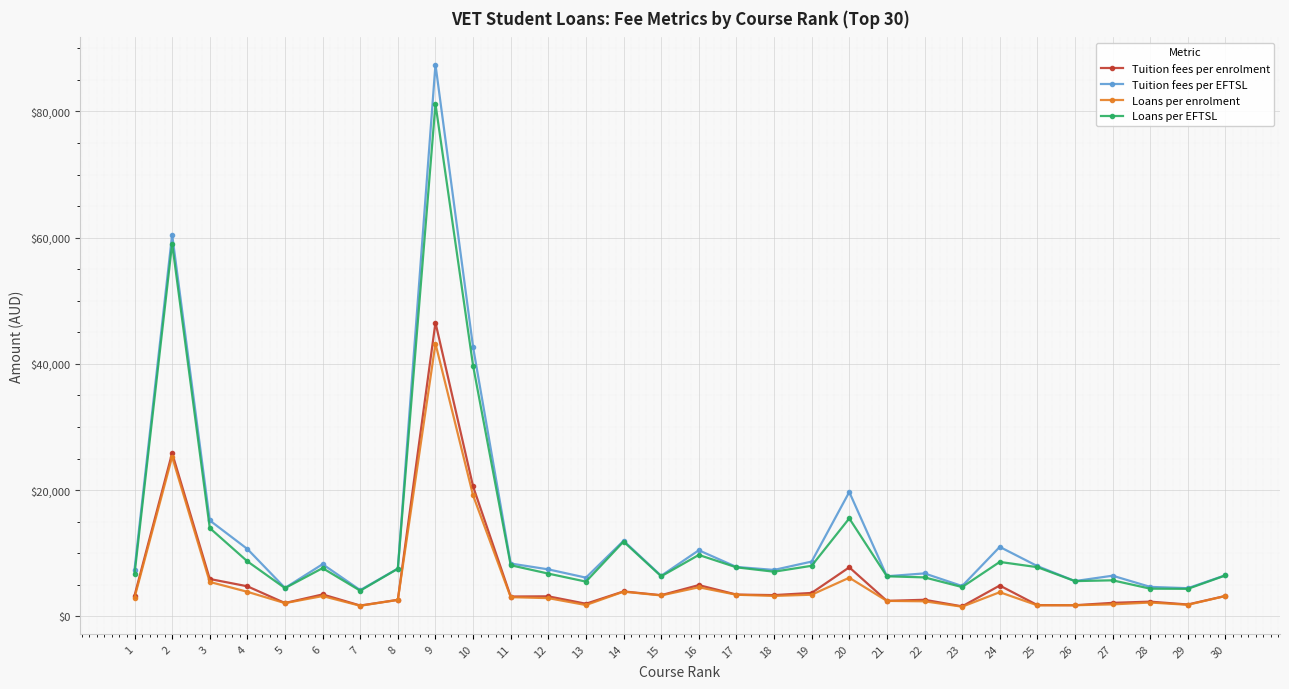

What is the value of the Loans per enrolment point at the 9th from the left?

43229.1